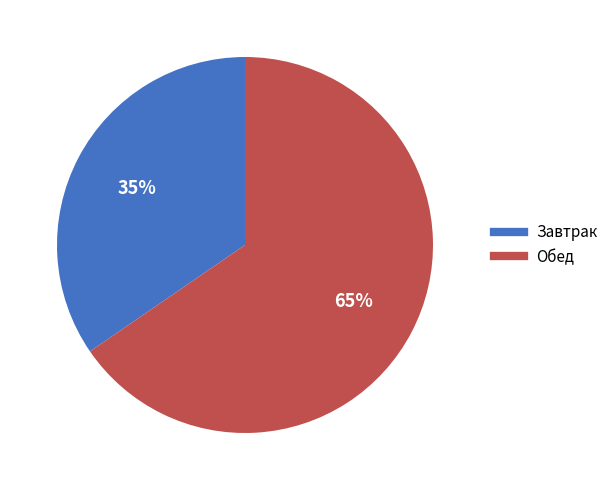

To the nearest percent, what is the average slice percentage?

50%